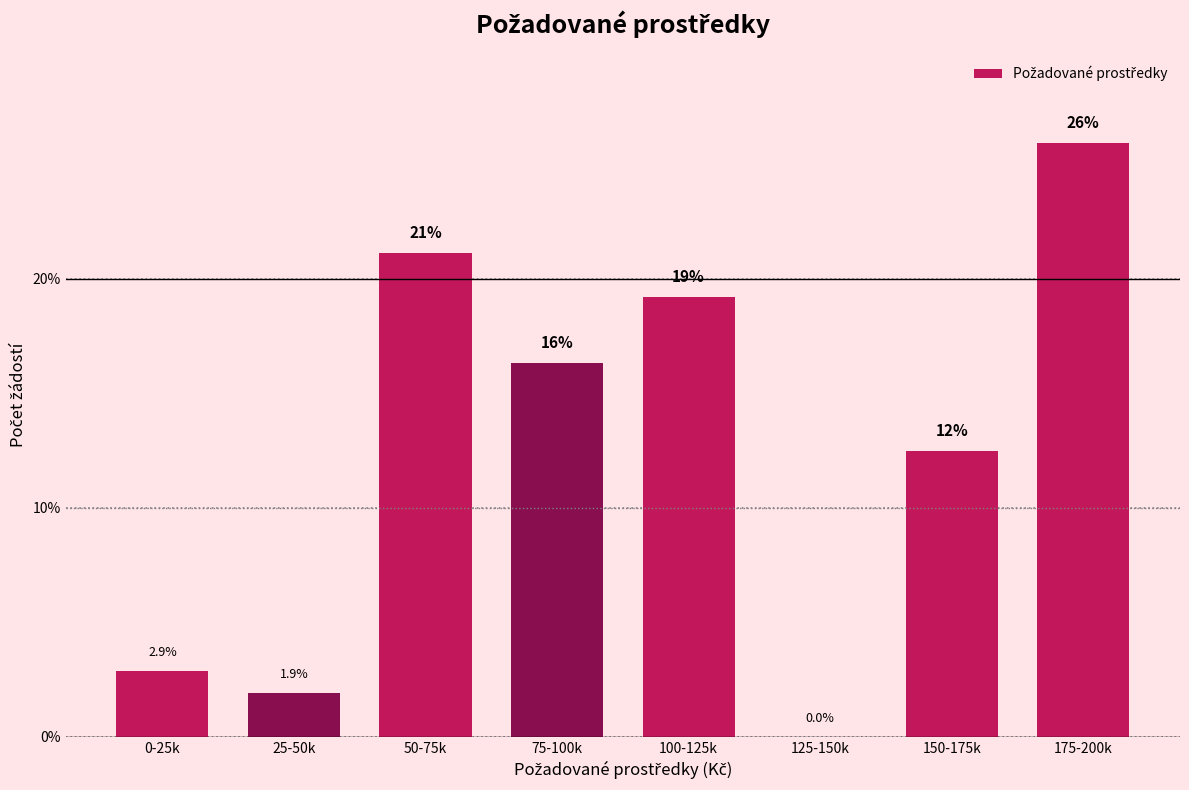

Reading left to right, what are all the values shown in this chart?

0-25k=2.9	25-50k=1.9	50-75k=21.2	75-100k=16.3	100-125k=19.2	125-150k=0.0	150-175k=12.5	175-200k=26.0